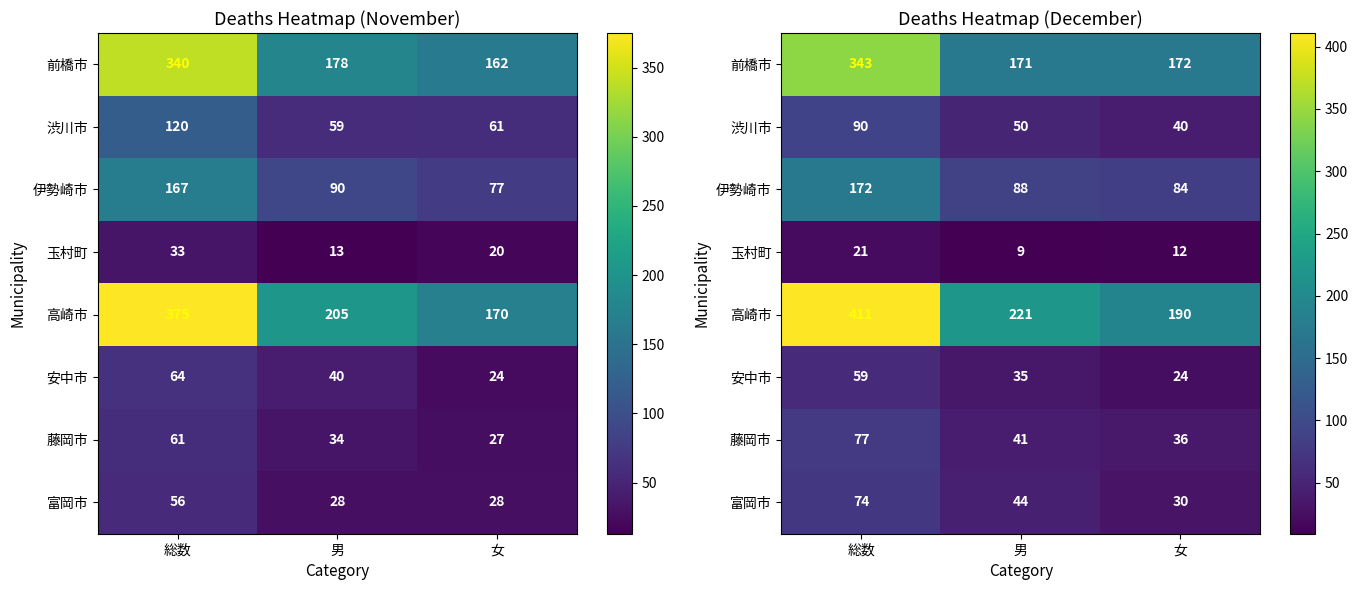

Count the number of categories in the chart.

3